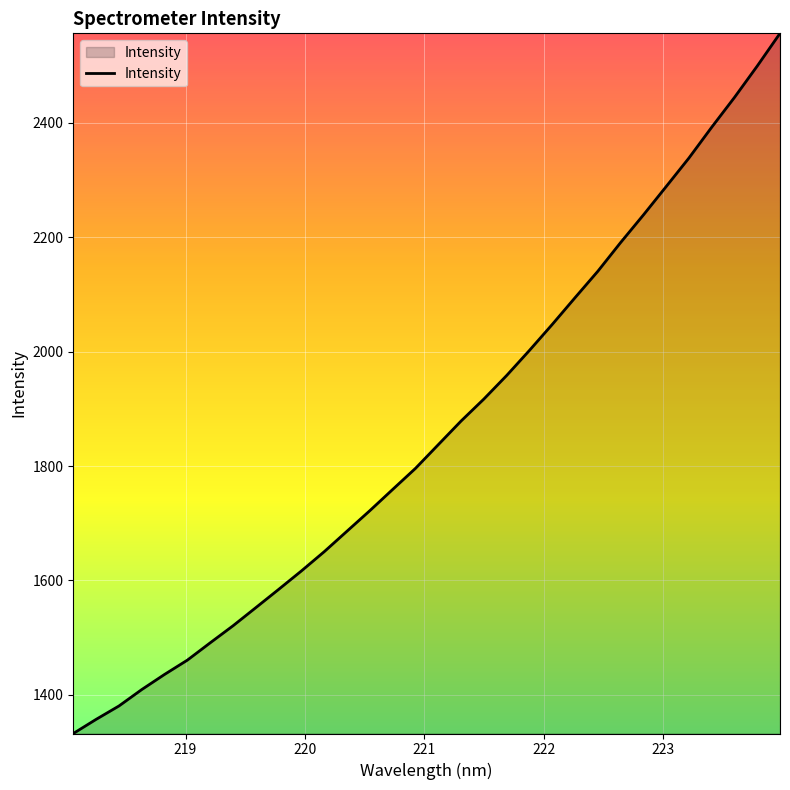

What is the minimum value shown in the chart?

1332.3